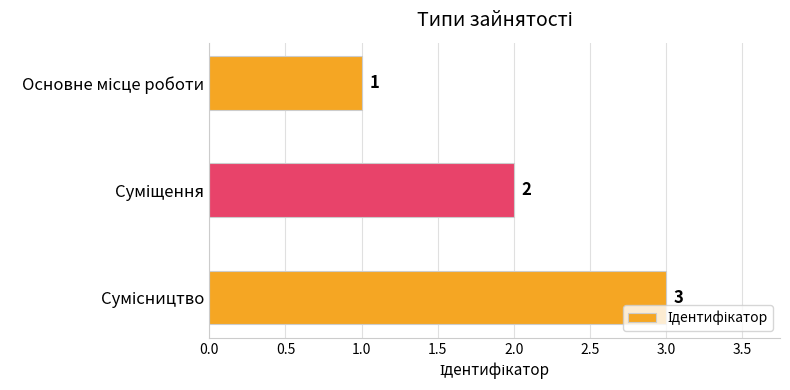

What is the value of the 3rd bar from the top?

3